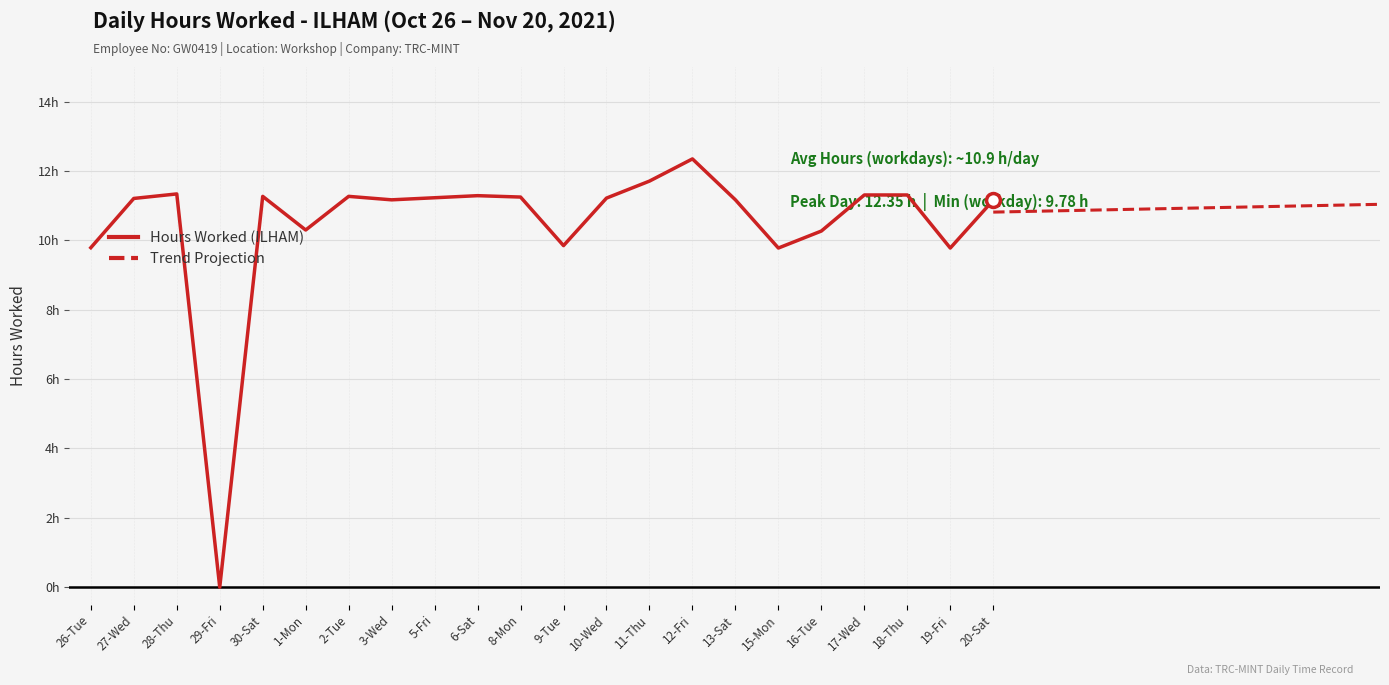

Between 3-Wed and 28-Thu, which is larger?

28-Thu